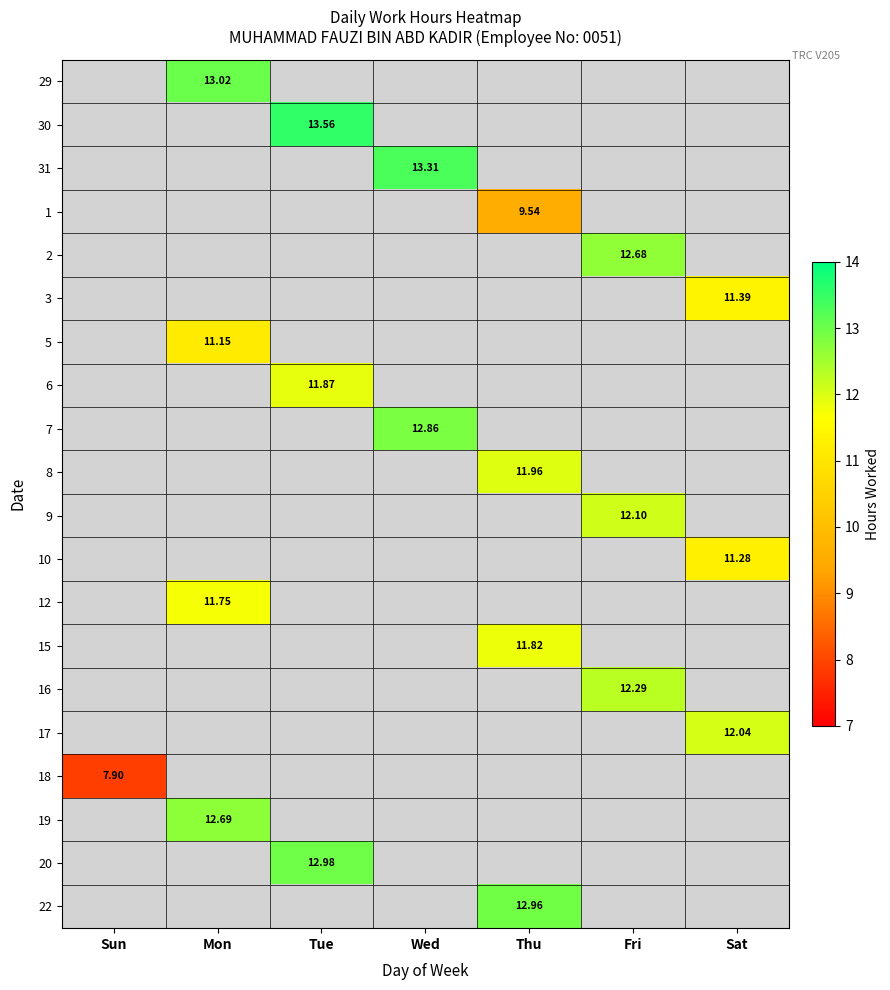

Which category has the lowest value across all series?

Sun